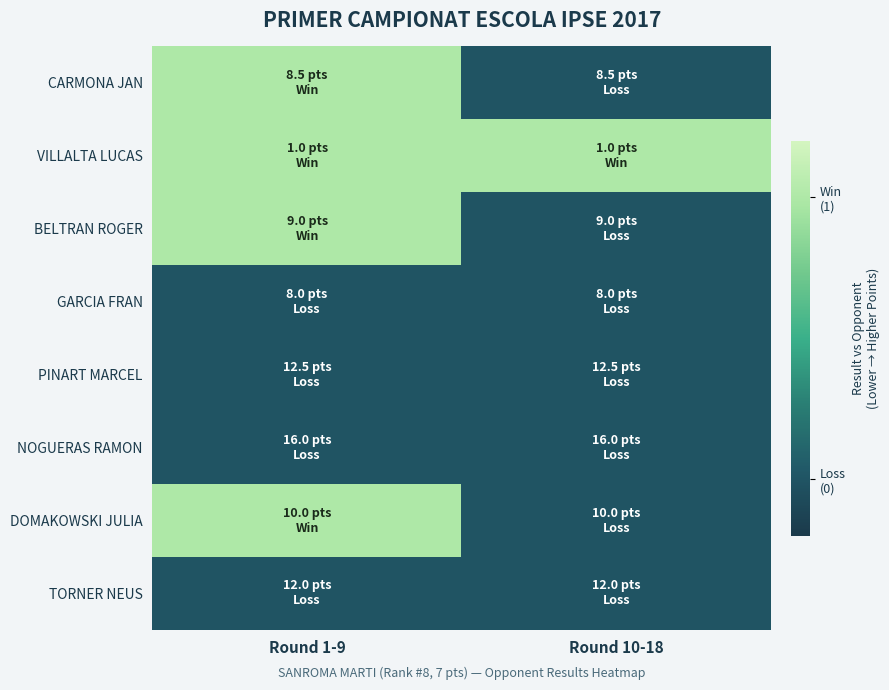

List the series in order of their peak value, lowest first.

GARCIA FRAN, PINART MARCEL, NOGUERAS RAMON, TORNER NEUS, CARMONA JAN, VILLALTA LUCAS, BELTRAN ROGER, DOMAKOWSKI JULIA